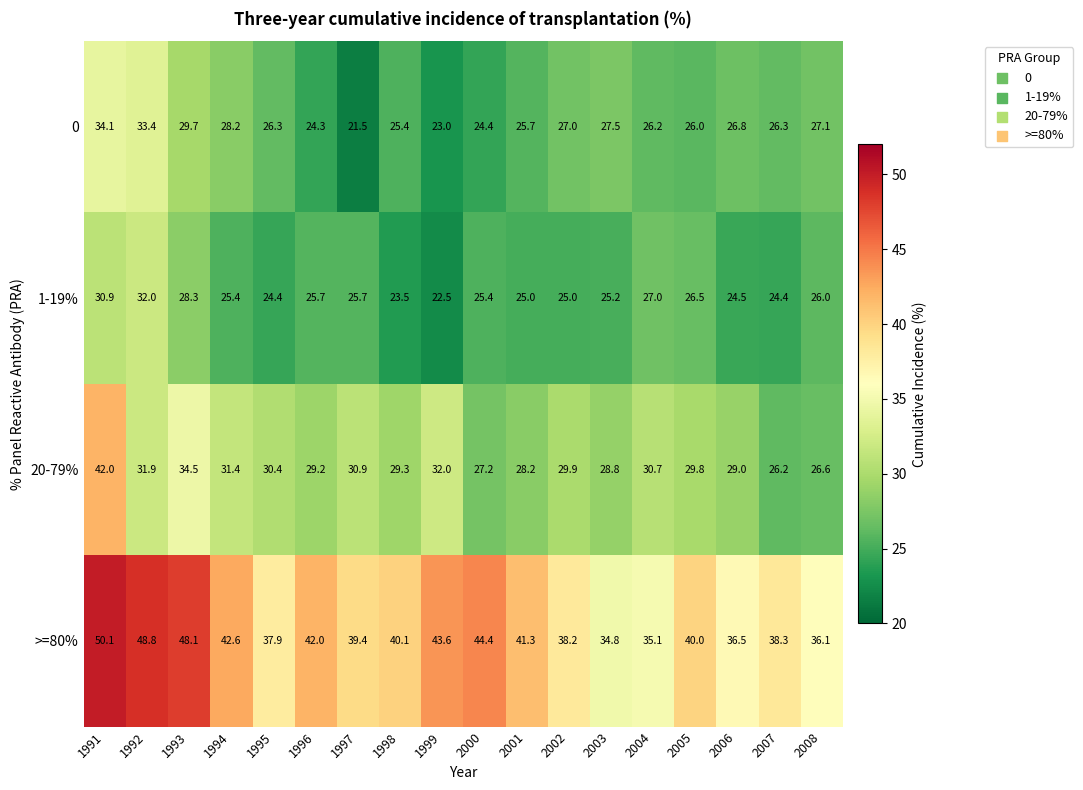

Where does the 1-19% series first go above 25?

1991